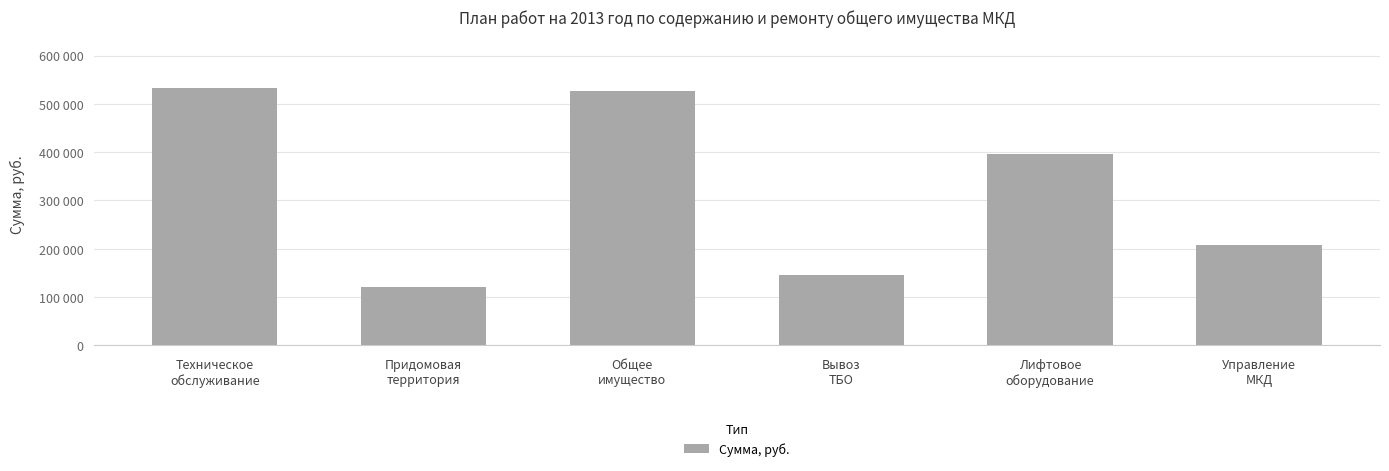

What is the difference between the maximum and second lowest values?

386175